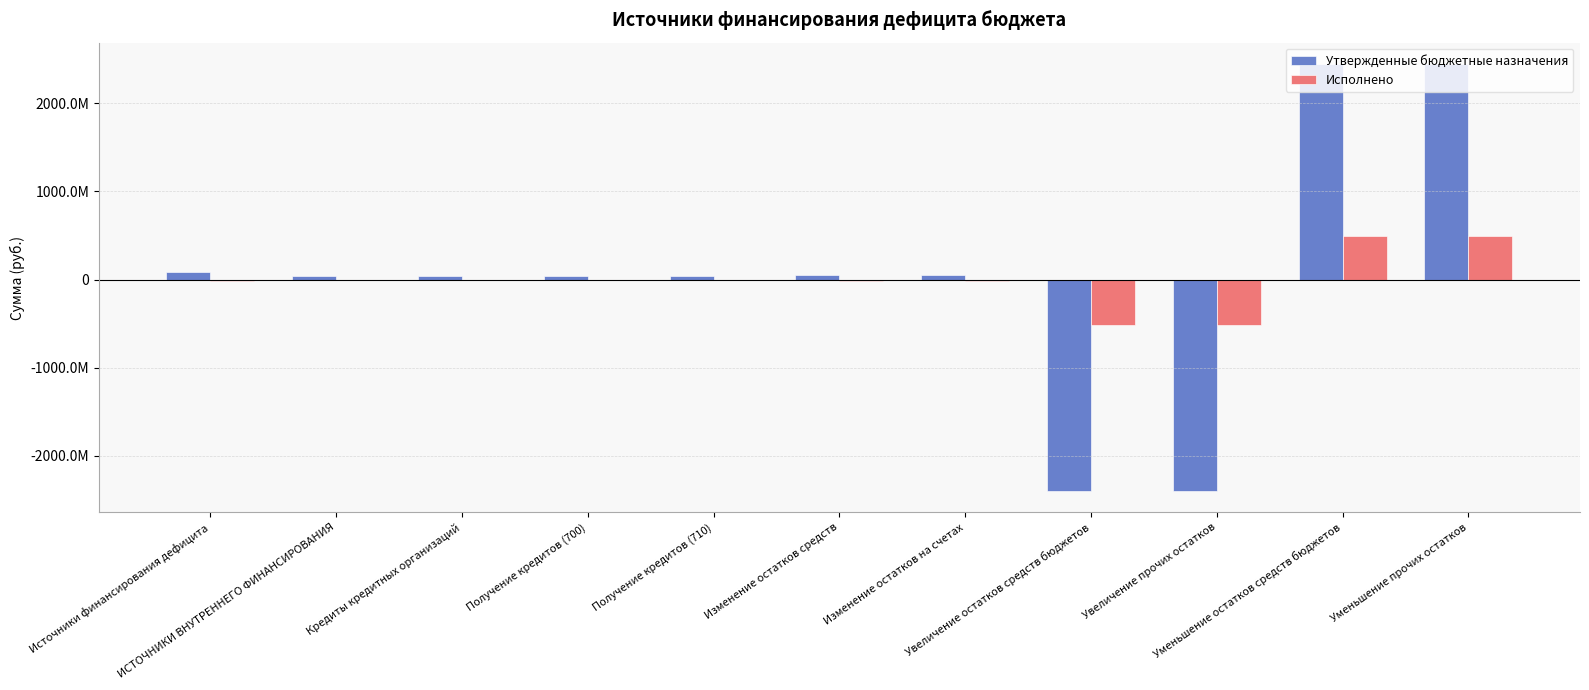

Are the bars grouped side by side (vs. stacked)?

Yes